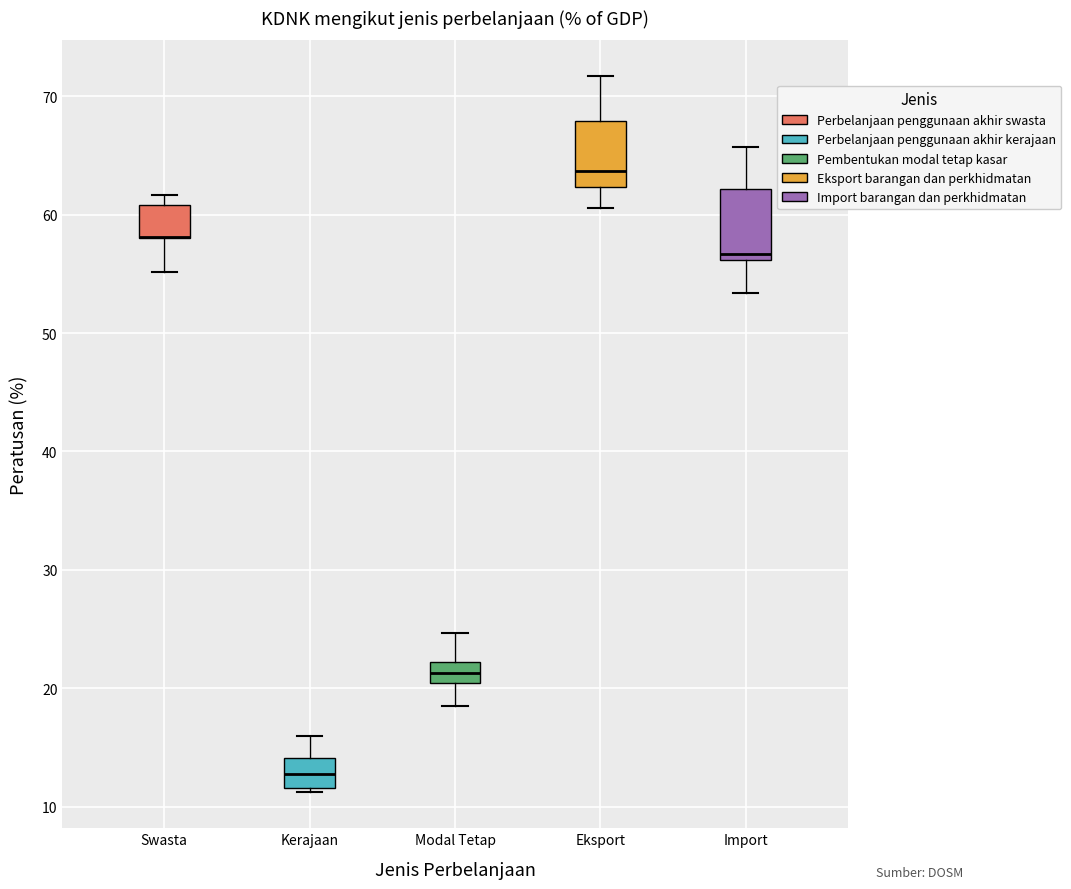

Reading left to right, read every box against the y-axis: the position of its median line, the range the box covers, and the ends of its whiskers. The values are not printed on the chart, so give them approximately, as read against the axis.

Swasta: median 58 (drawn on the box's lower edge), box 58 to 61, whiskers 55 to 62
Kerajaan: median 13, box 12 to 14, whiskers 11 to 16
Modal Tetap: median 21, box 20 to 22, whiskers 19 to 25
Eksport: median 64, box 62 to 68, whiskers 61 to 72
Import: median 57, box 56 to 62, whiskers 53 to 66